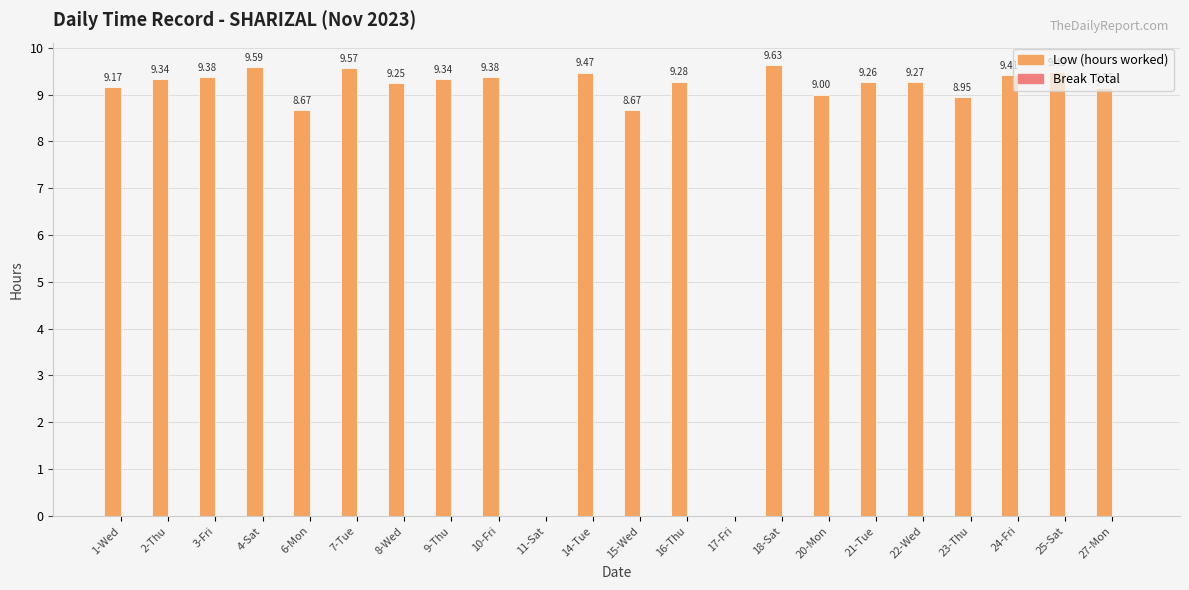

Which has a higher value, 11-Sat or 15-Wed?

15-Wed